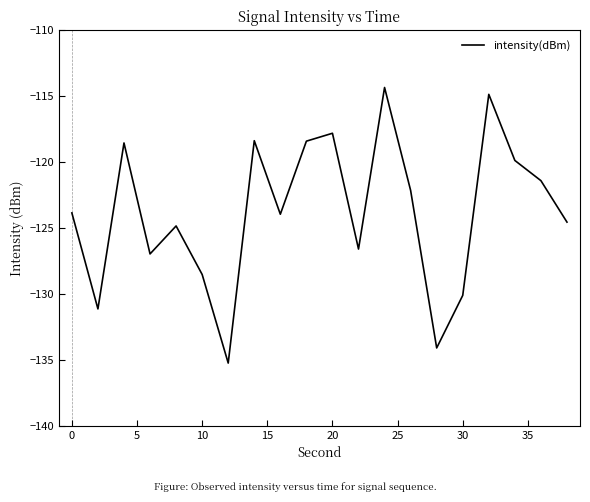

How many lines are shown in the chart?

1